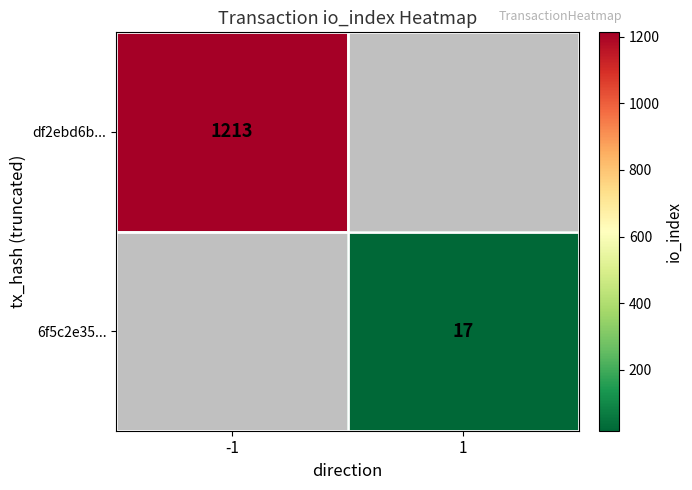

At which category does the chart reach its peak across all series?

-1